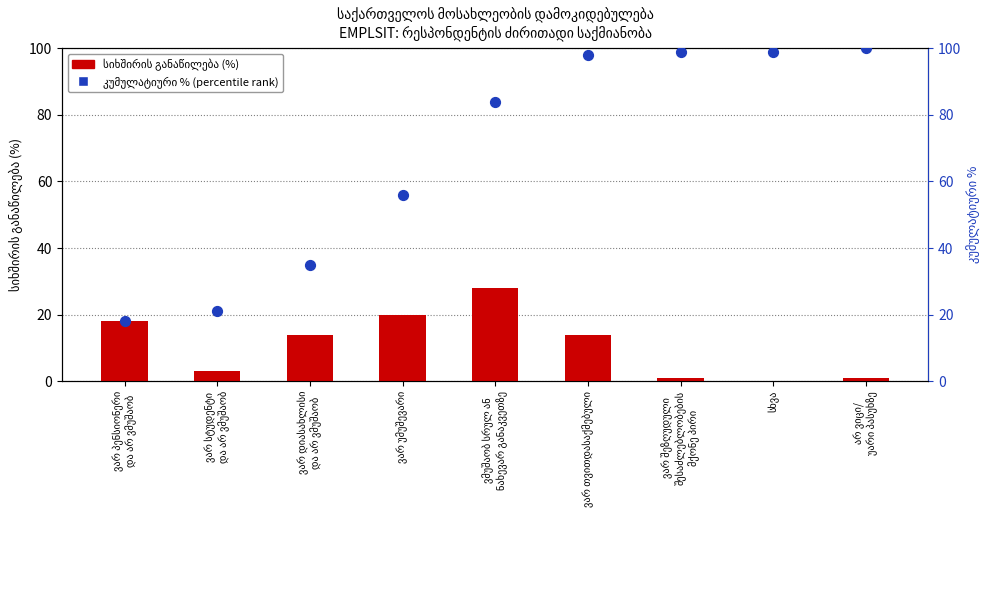

What is the total value across all series at ვარ უმუშევარი?

76